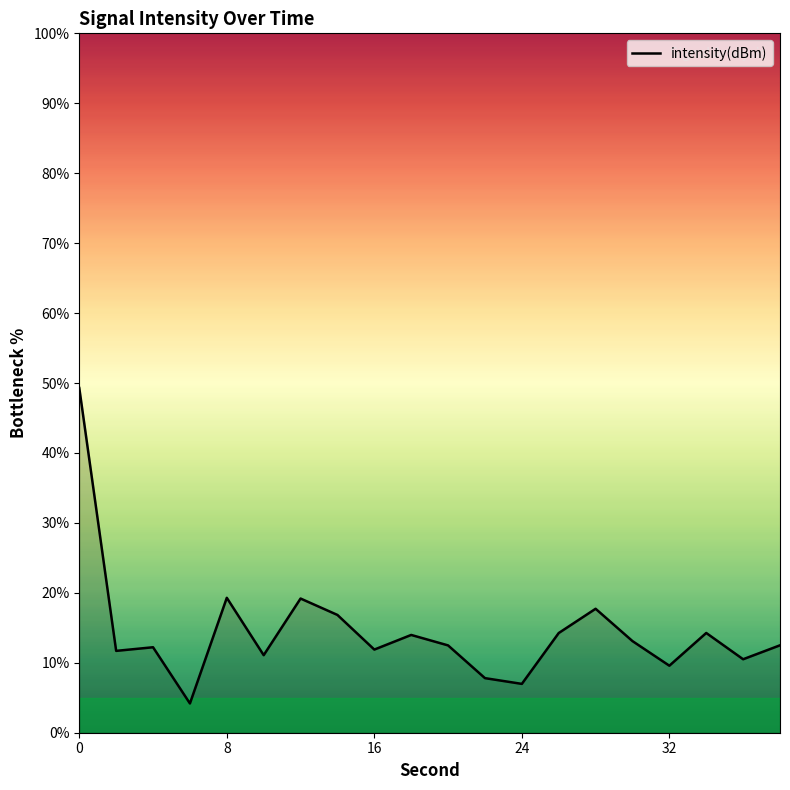

What is the greatest value displayed?

49.3